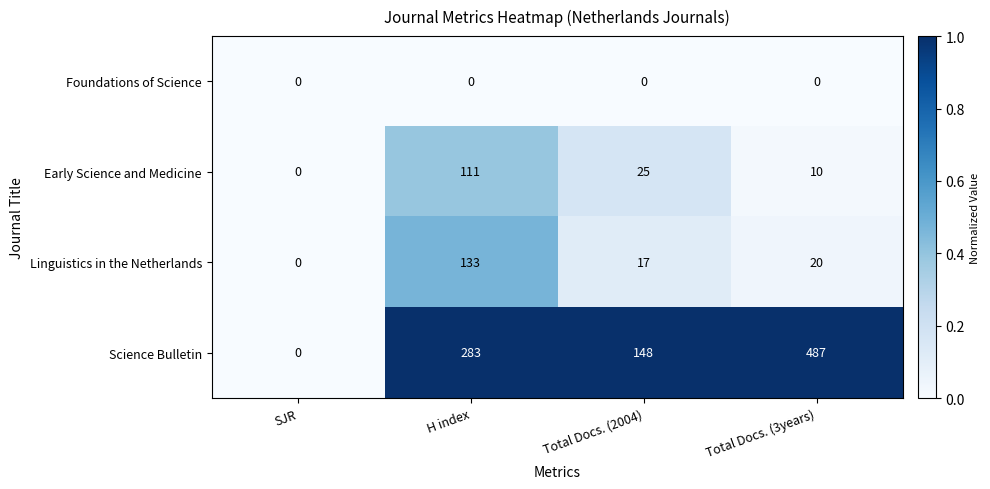

Which series has the largest total across all categories?

Science Bulletin